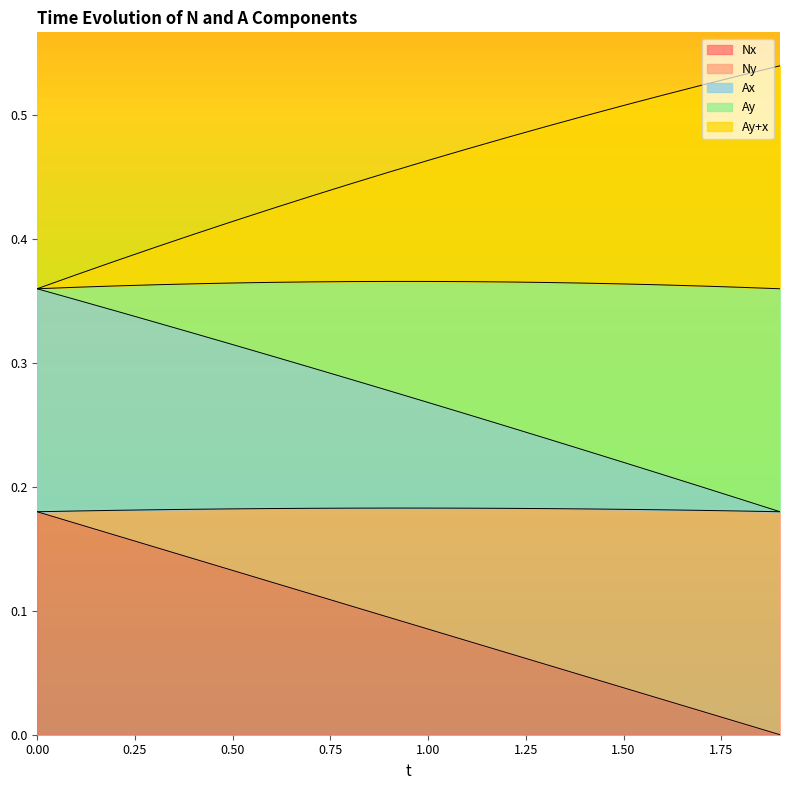

Does the chart display data point markers on the line(s)?

No